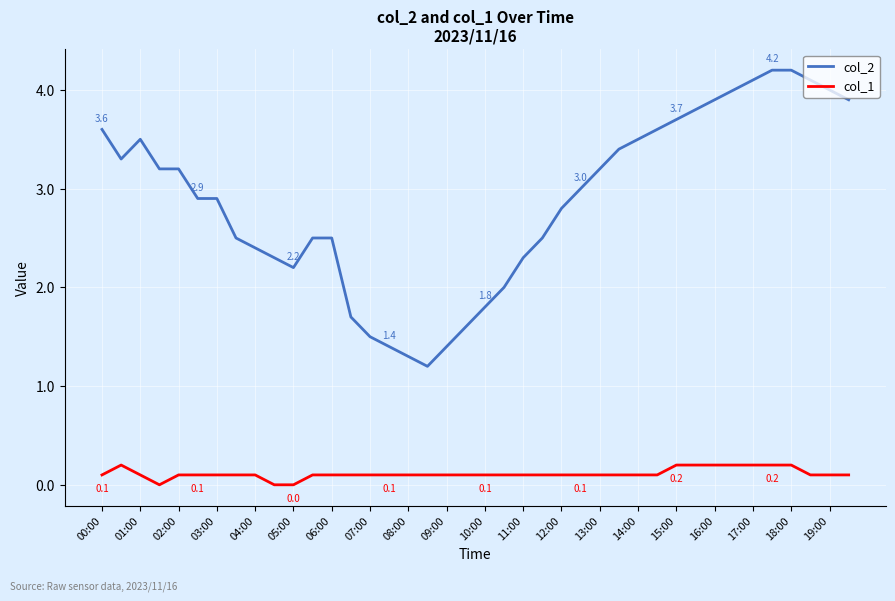

True or false: col_2 and col_1 cross at least once.

False